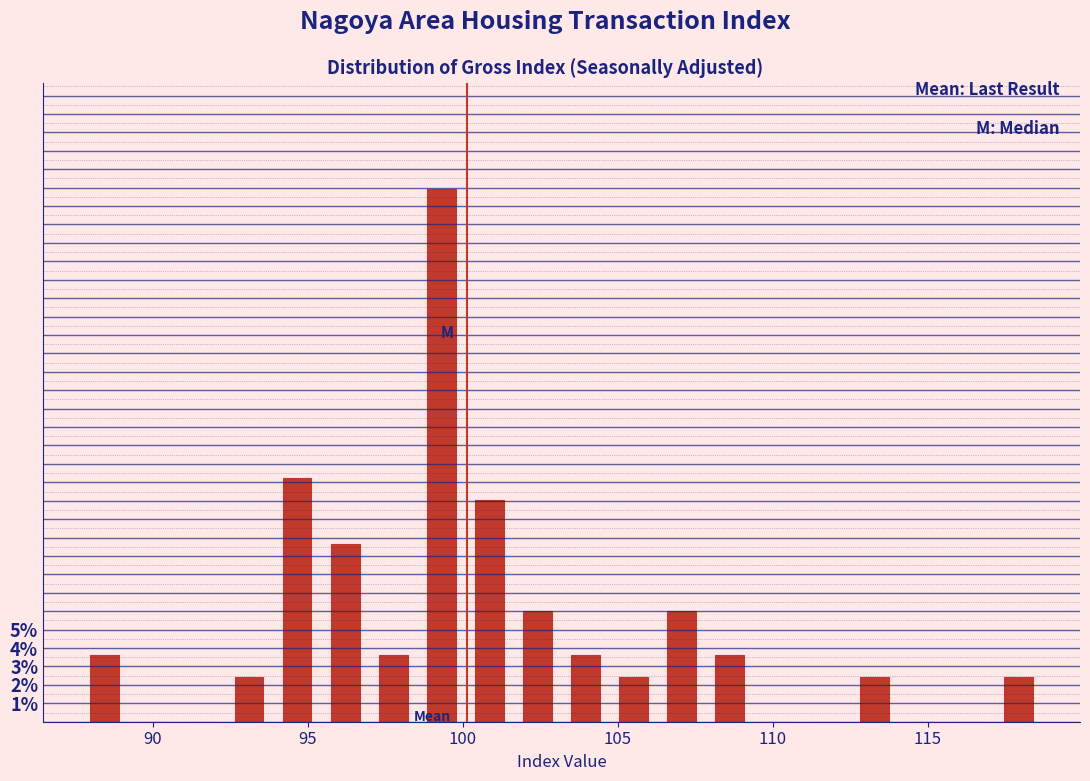

Read against the x-axis, roughly where is the centre of the tallest bar?

99.5